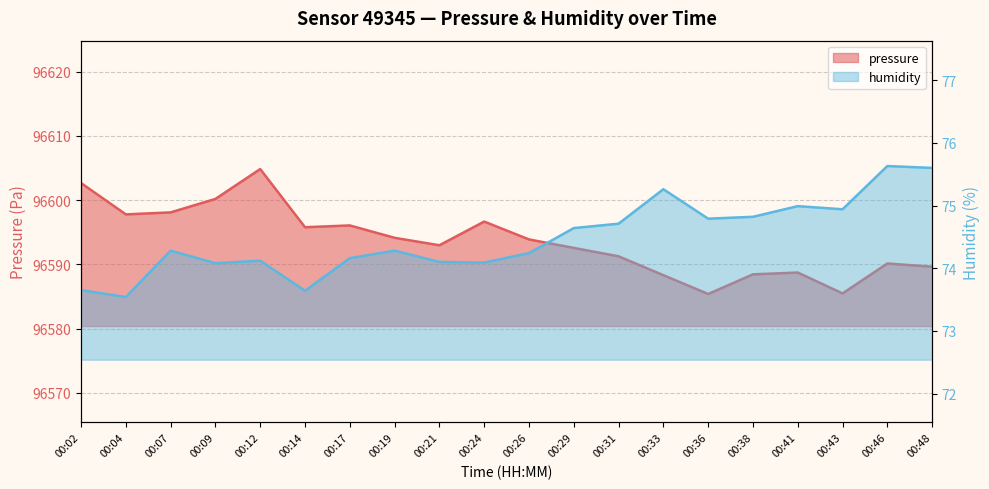

In humidity, how many points are lower than both neighbors (excluding endpoints)?

6